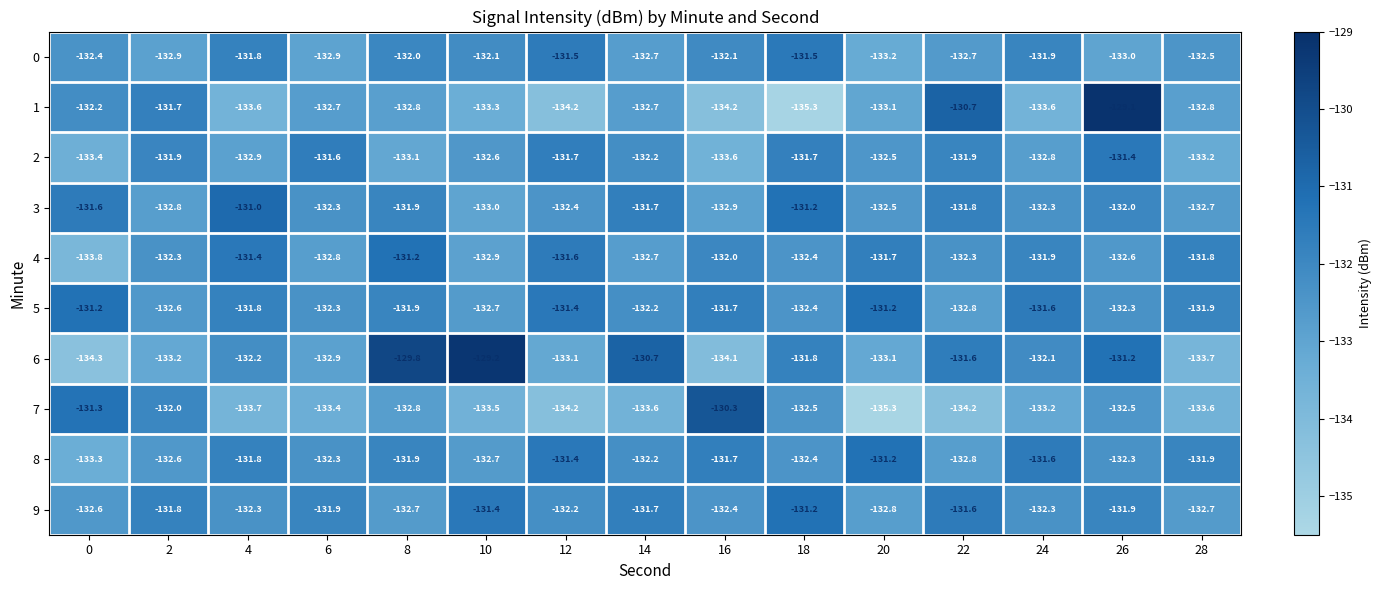

What is the difference between the highest and lowest values at 6?

1.8